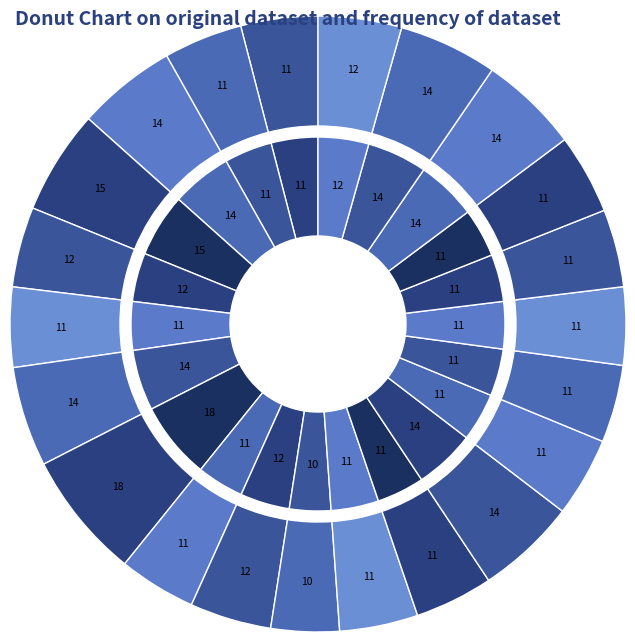

Which slice is the largest?

7-Thu